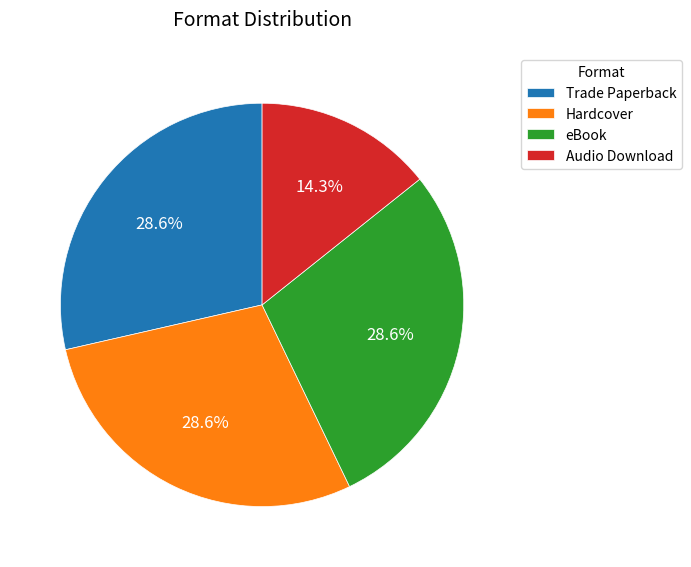

Is Trade Paperback the majority of the pie?

No